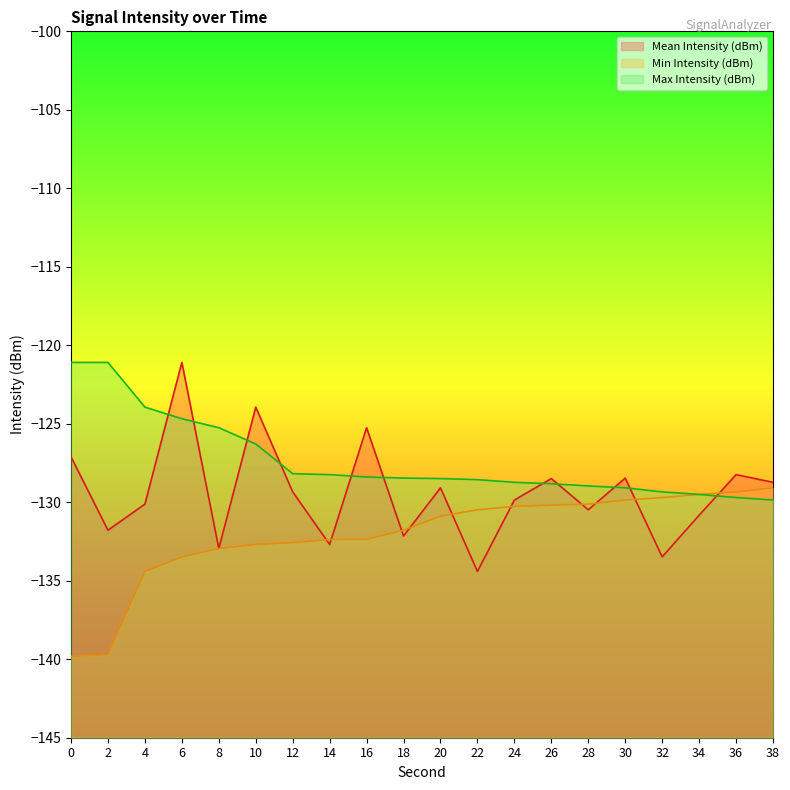

At which label does Mean Intensity (dBm) reach its minimum?

22